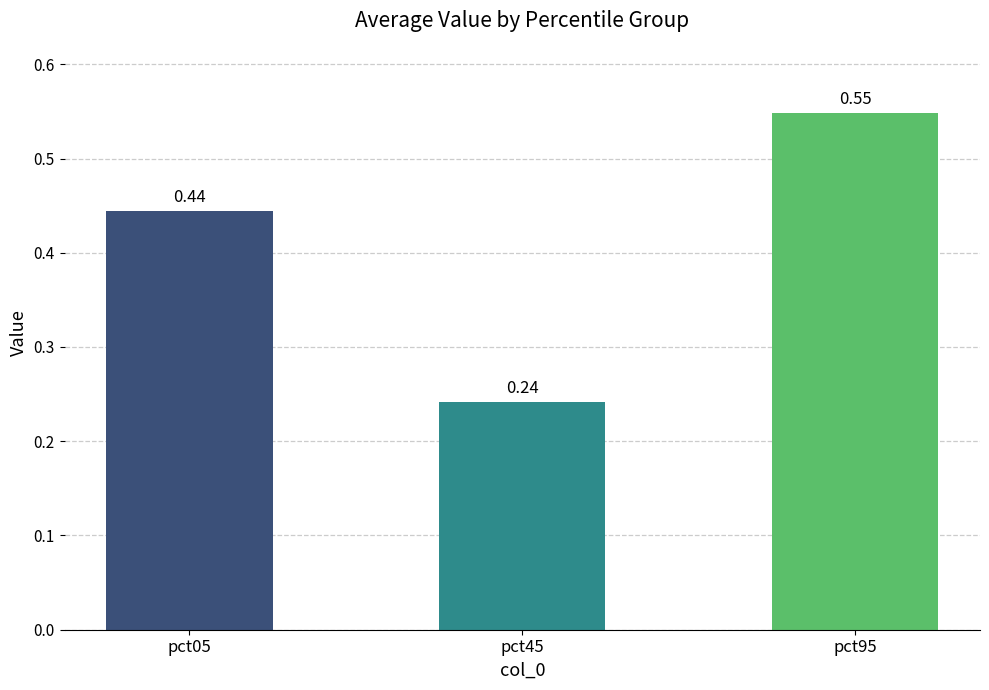

What is the difference between the values at pct45 and pct95?

0.3